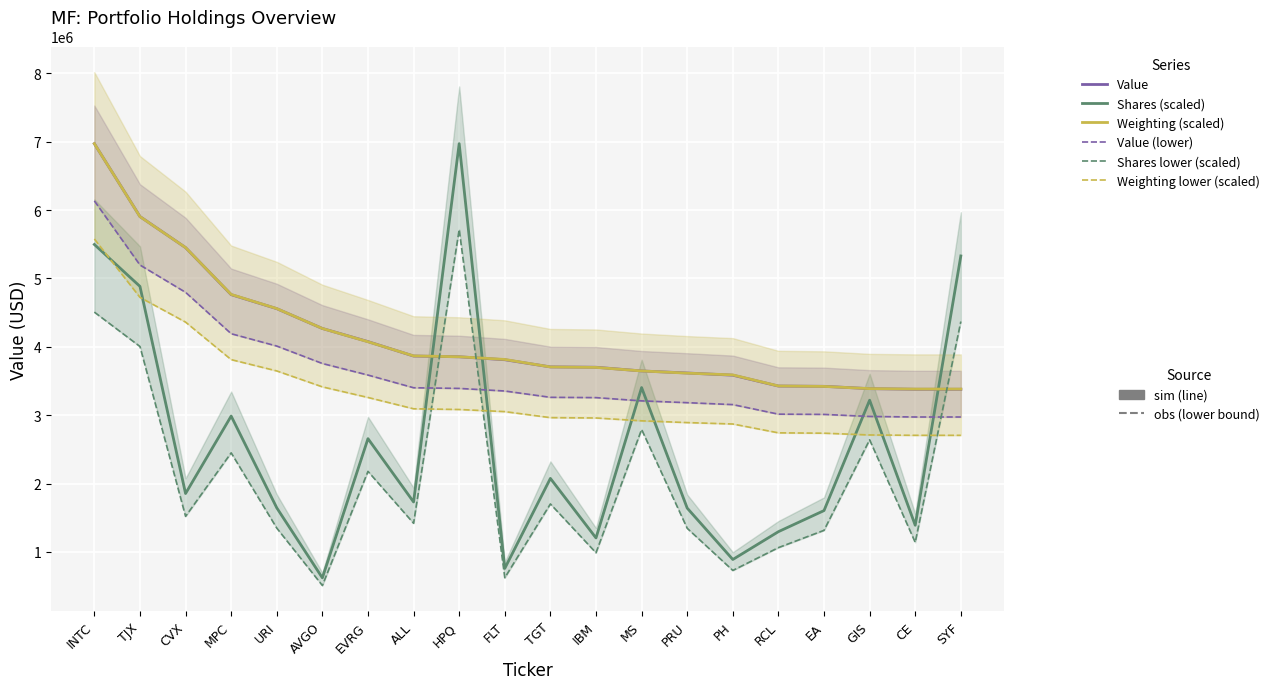

Between which two adjacent categories do Shares (scaled) and Weighting (scaled) first intersect?

ALL and HPQ